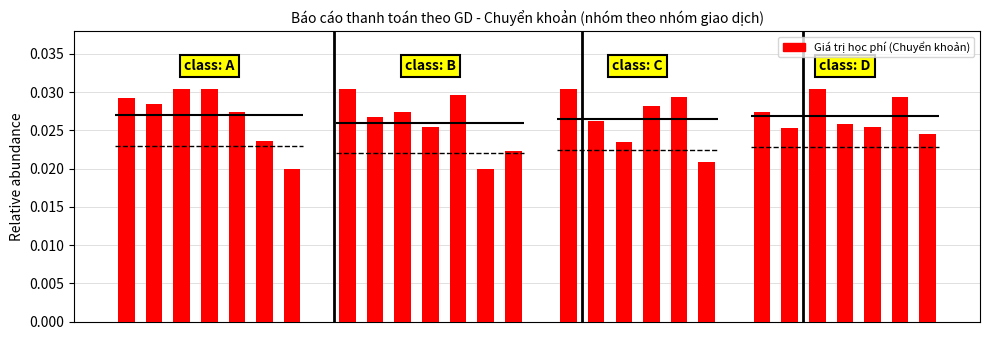

Rank the categories by value from lowest to highest.

6, 5, 4, 1, 0, 2, 3